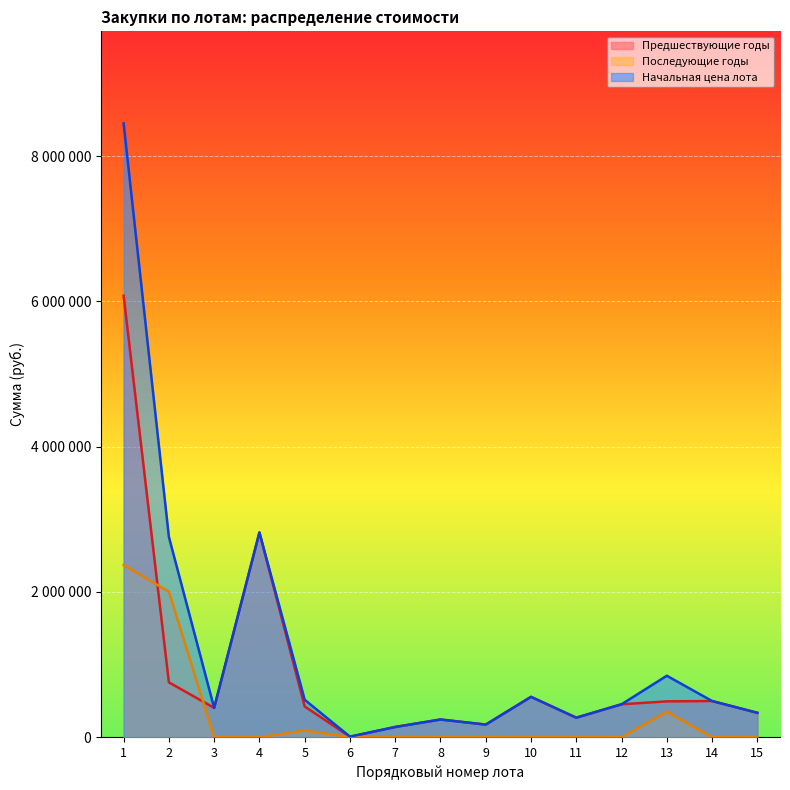

True or false: Начальная цена лота and Предшествующие годы intersect in this chart.

False